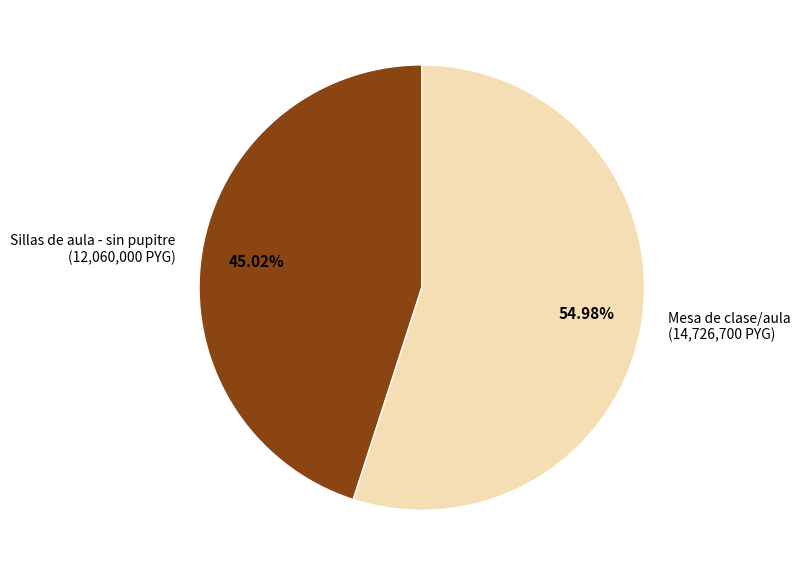

How many segments does this pie chart have?

2